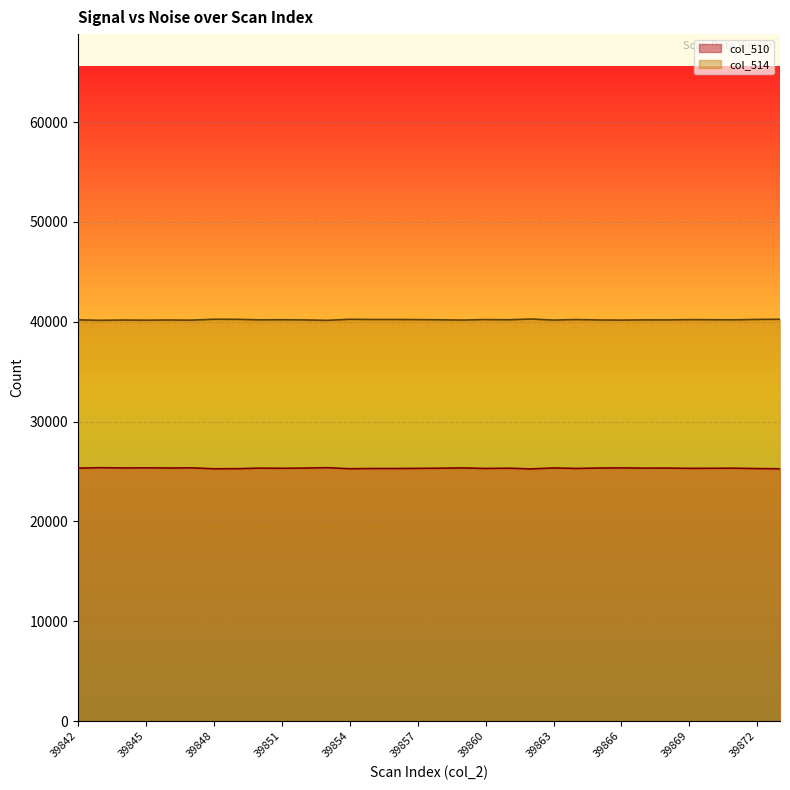

Where does the col_510 series first go above 25338?

39842